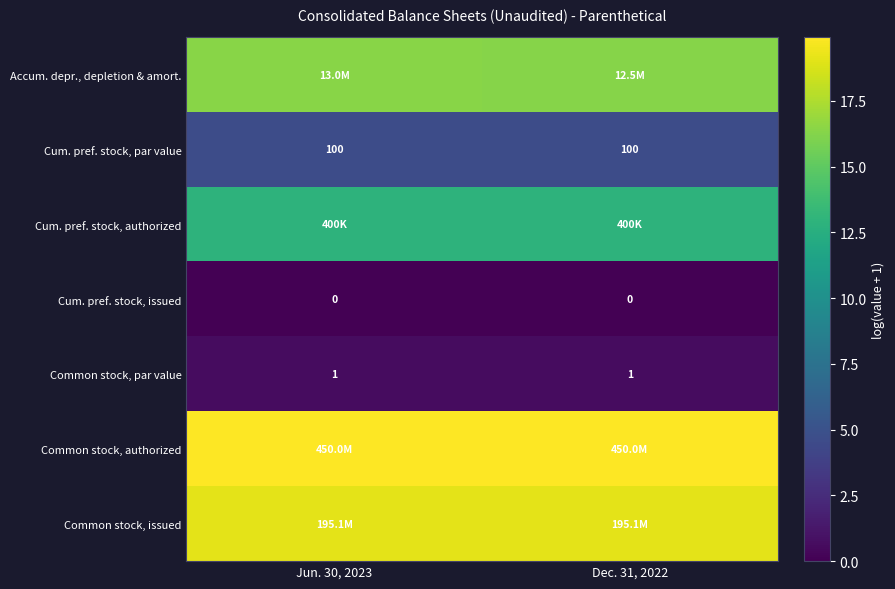

Rank the series by their maximum value, from highest to lowest.

Common stock, authorized, Common stock, issued, Accum. depr., depletion & amort., Cum. pref. stock, authorized, Cum. pref. stock, par value, Common stock, par value, Cum. pref. stock, issued